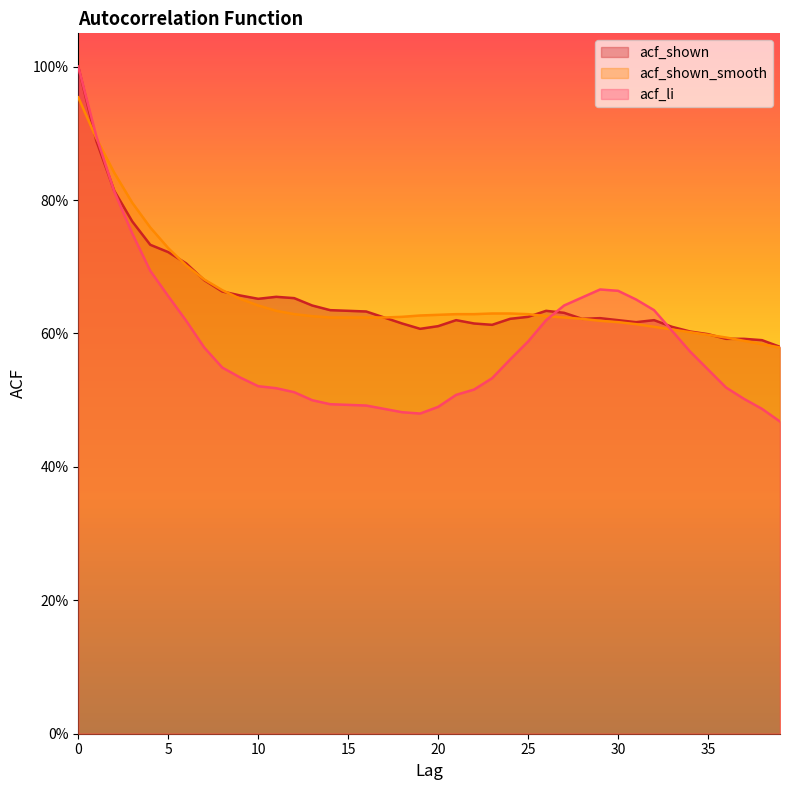

Which label corresponds to the smallest value in the chart?

39